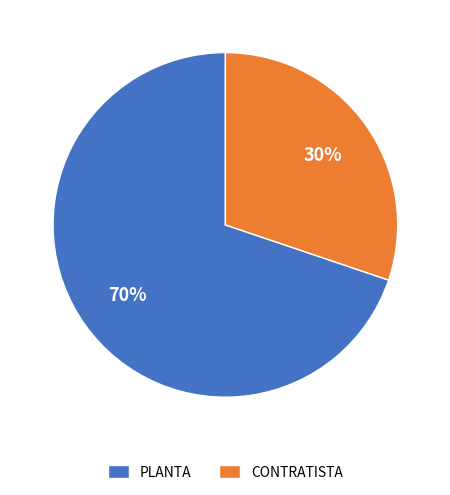

Combined, do CONTRATISTA and PLANTA account for over 50%?

Yes